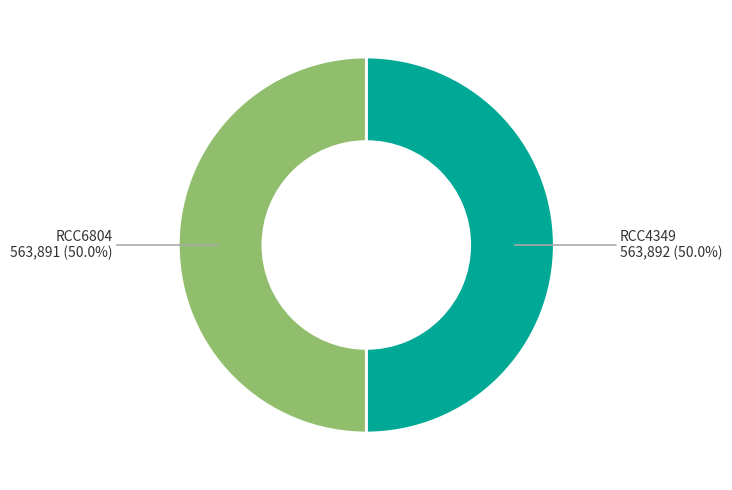

Approximately how many times larger is the value at RCC4349 compared to RCC6804?

1.0